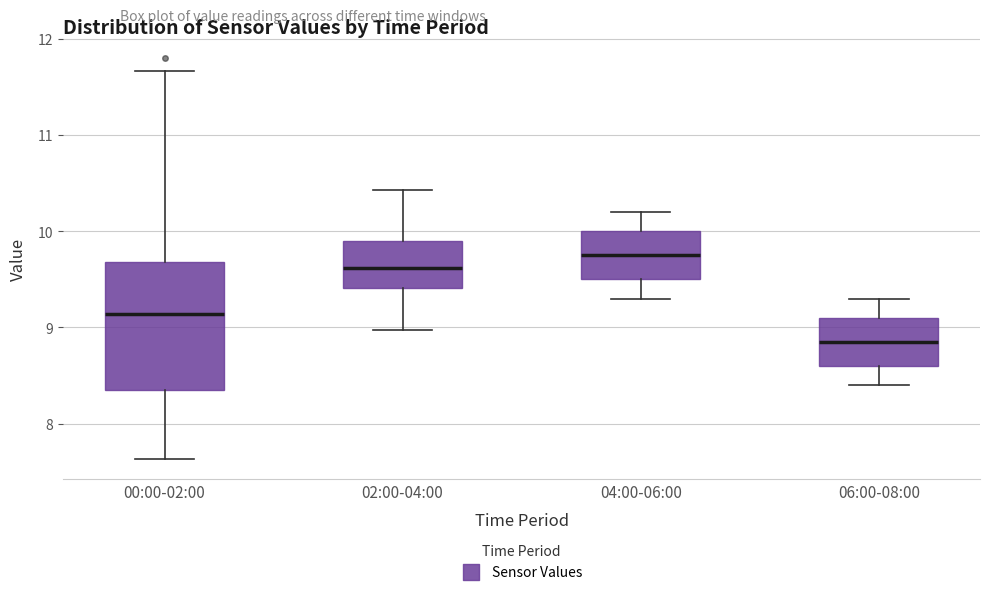

Which box has the highest median line?

04:00-06:00